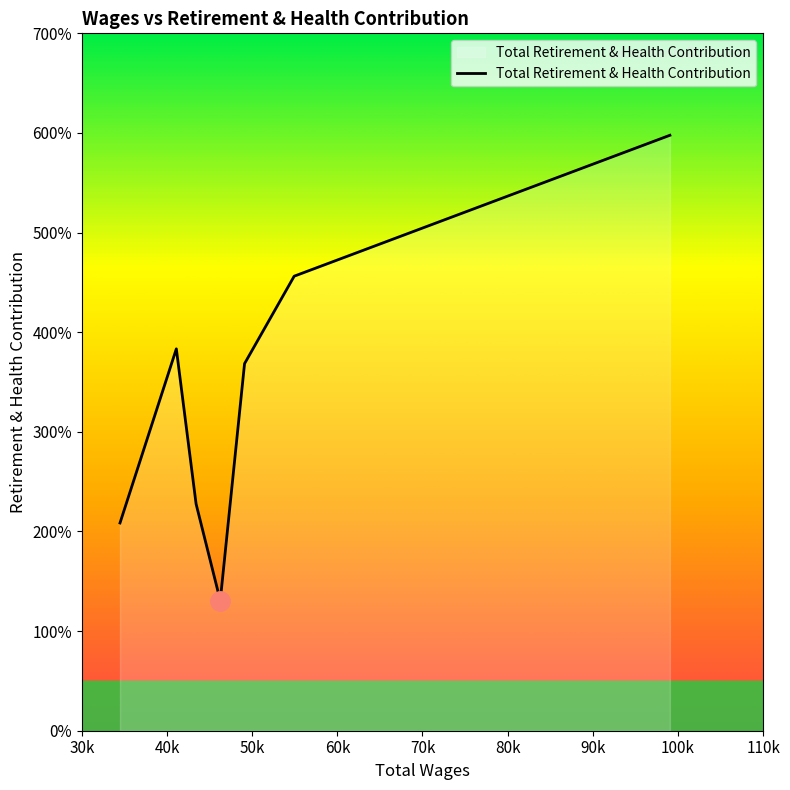

What is the label of the 5th point from the right?

50k